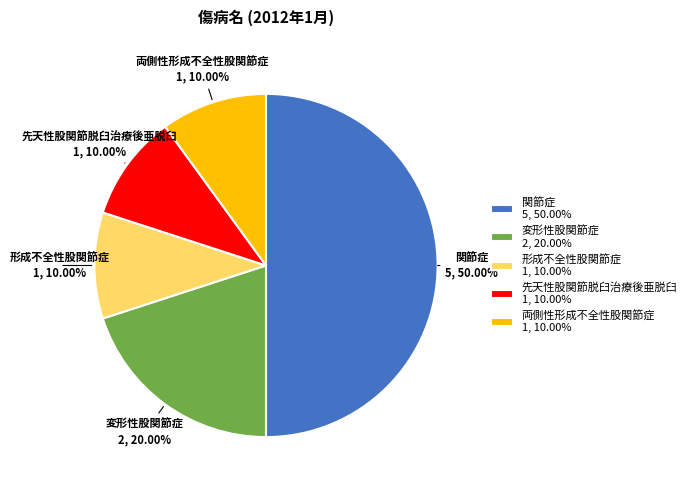

Which category has the biggest portion of the pie?

関節症 5, 50.00%